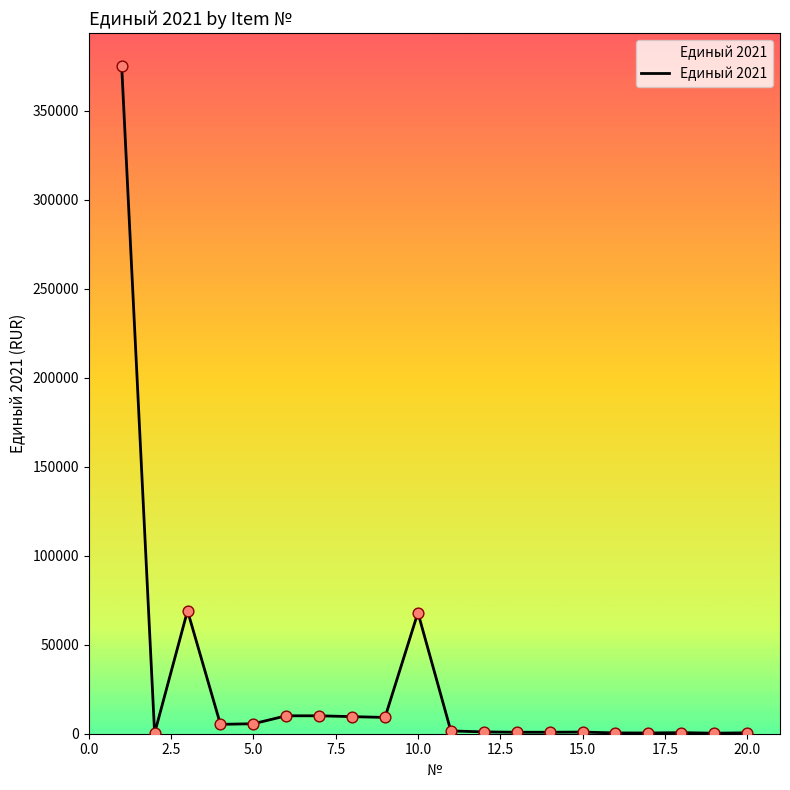

What is the difference between the maximum and minimum values?

374615.9